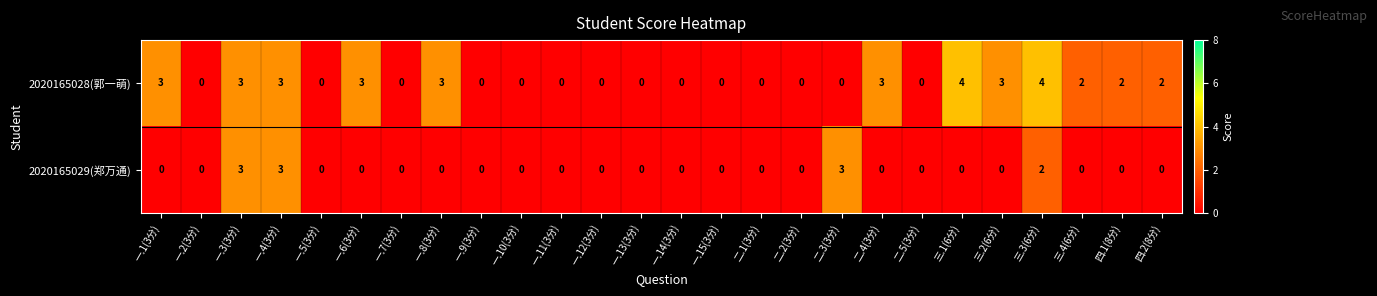

What is the greatest value displayed?

4